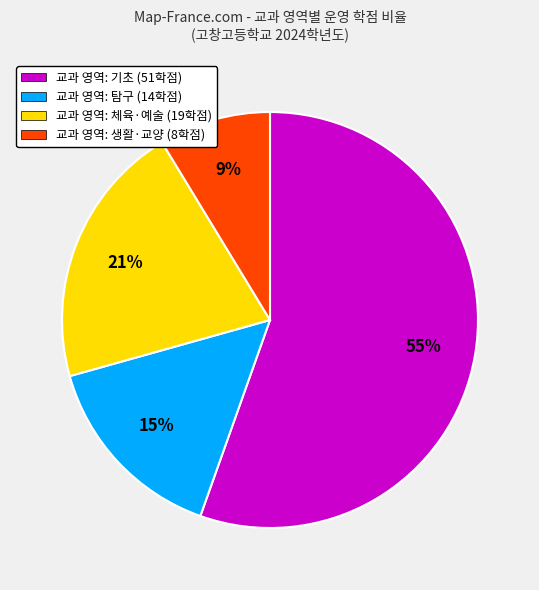

To the nearest percent, what is the combined percentage of 교과 영역: 탐구 (14학점) and 교과 영역: 생활·교양 (8학점)?

24%